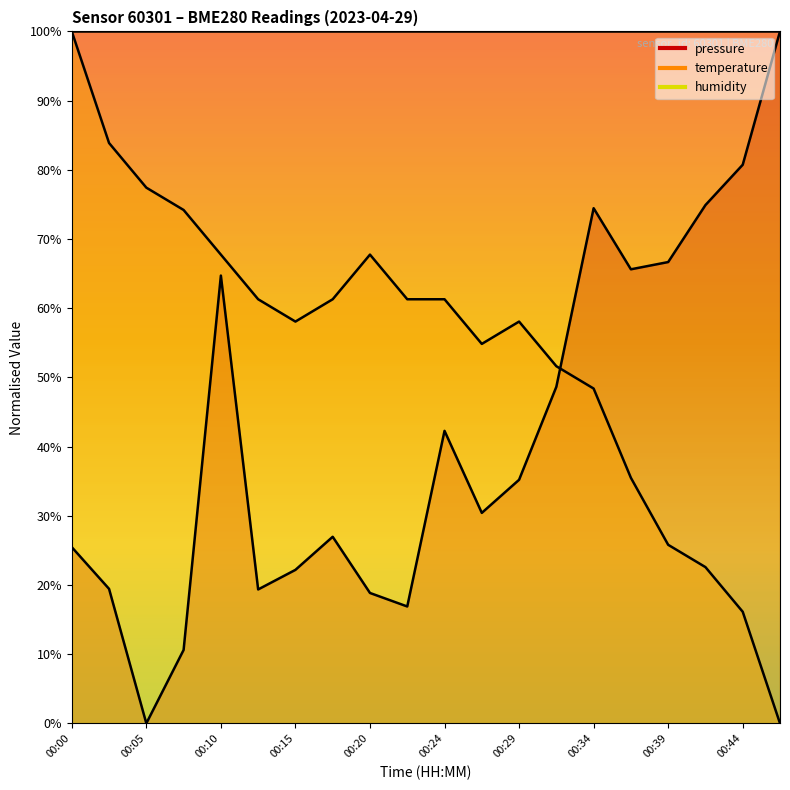

Rank the series by their average value, from highest to lowest.

temperature, pressure